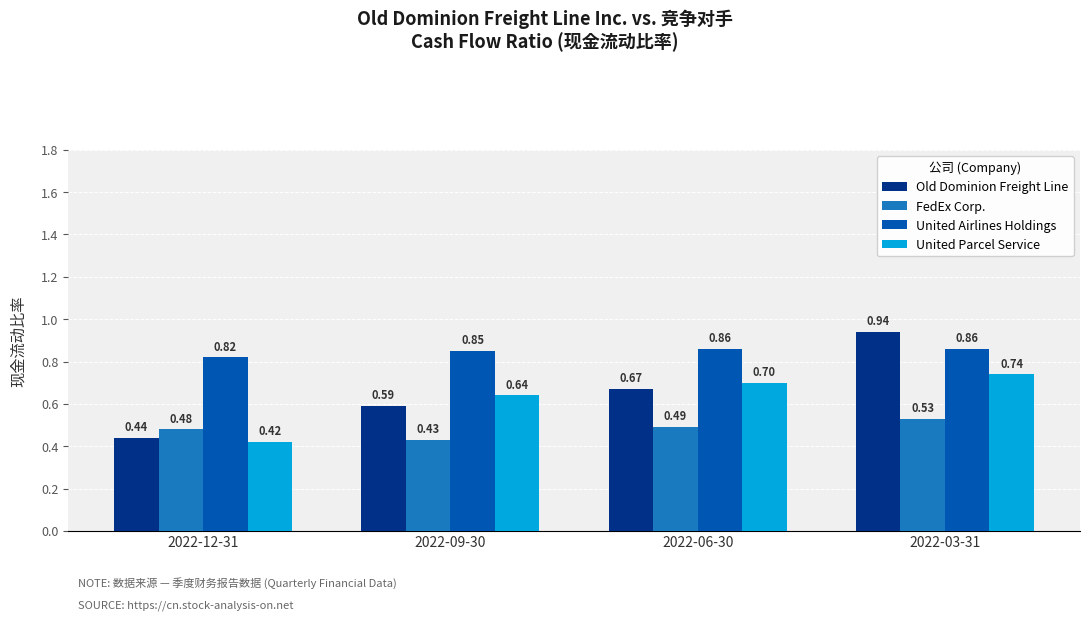

Which series has the largest total across all categories?

United Airlines Holdings